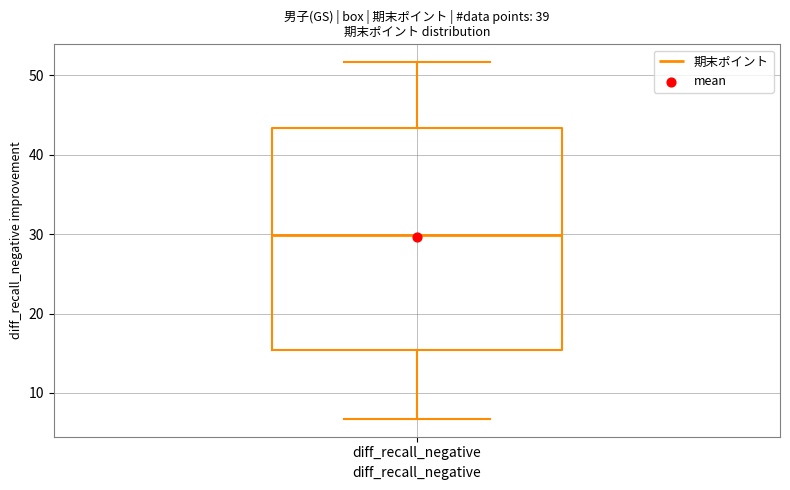

Where is the lower edge of the box for diff_recall_negative on the y-axis? The values are not printed on the chart, so give them approximately, as read against the axis.

15